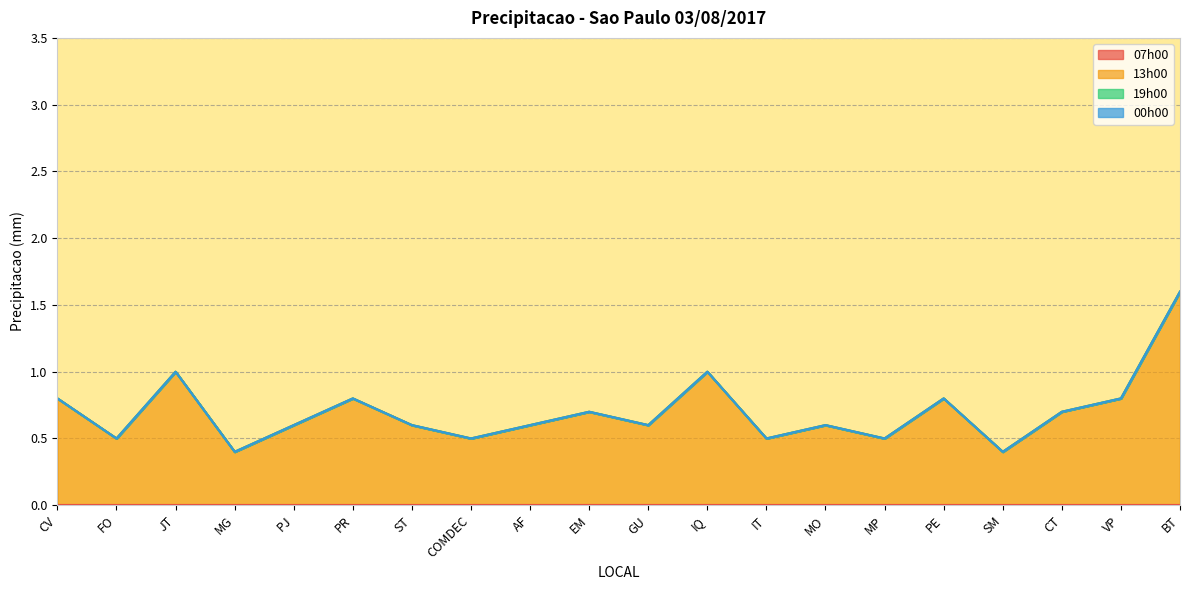

Which series has the largest total across all categories?

13h00